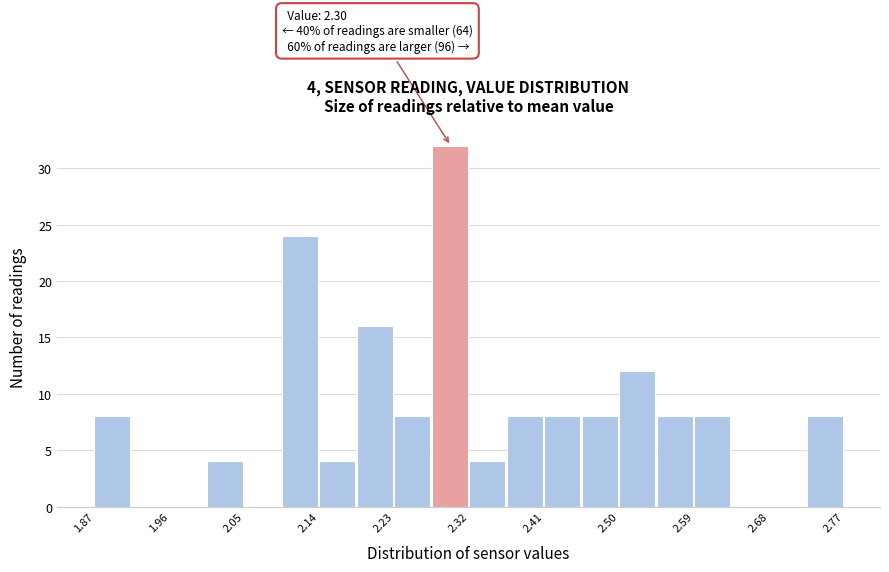

Which range on the x-axis has the tallest bar?

2.275 to 2.320